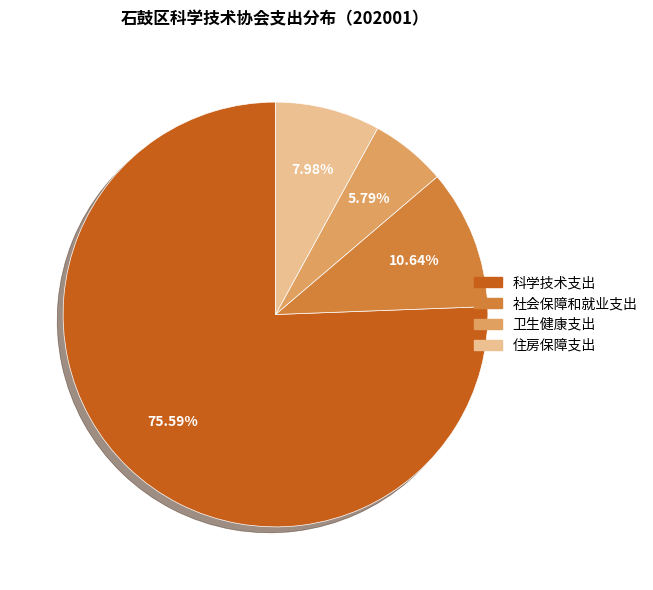

The 社会保障和就业支出 slice represents 21% of the pie. True or false?

False